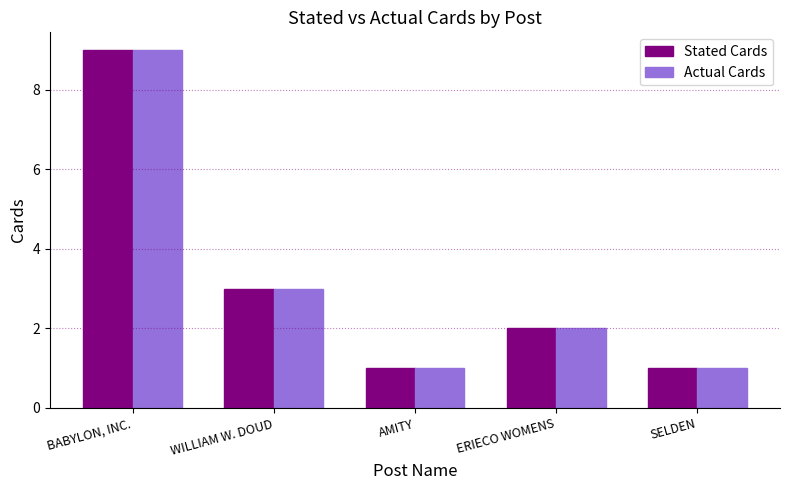

What is the value of the Actual Cards bar at the 3rd from the left?

1